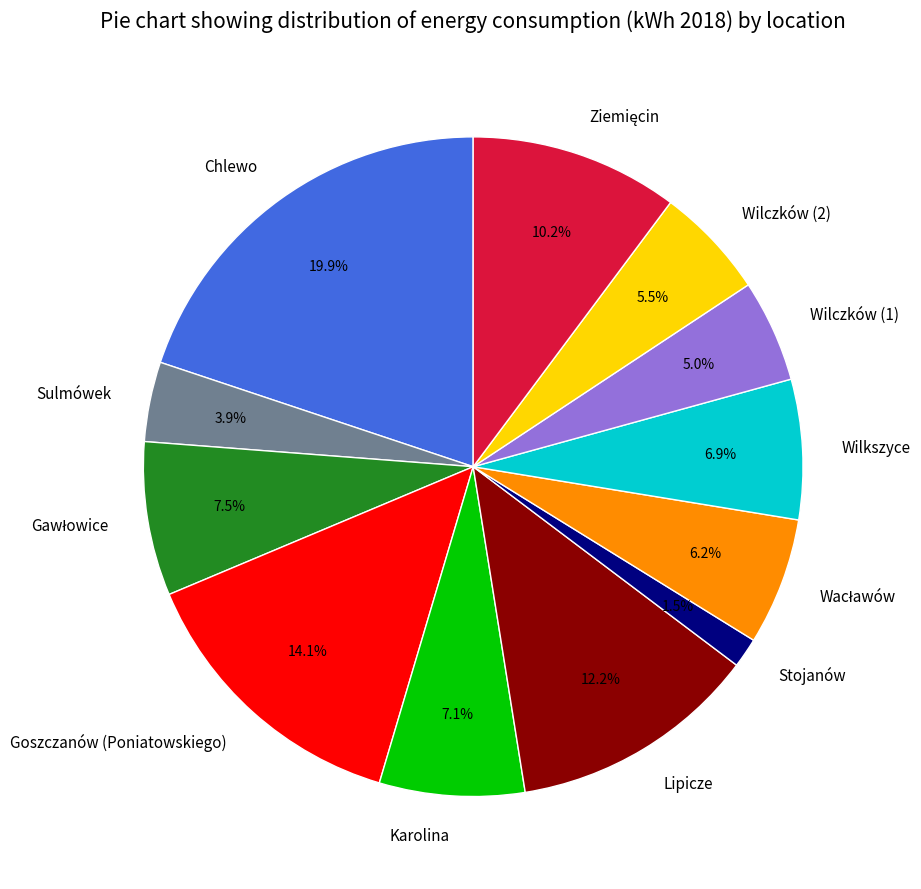

The Lipicze slice represents 12% of the pie. True or false?

True